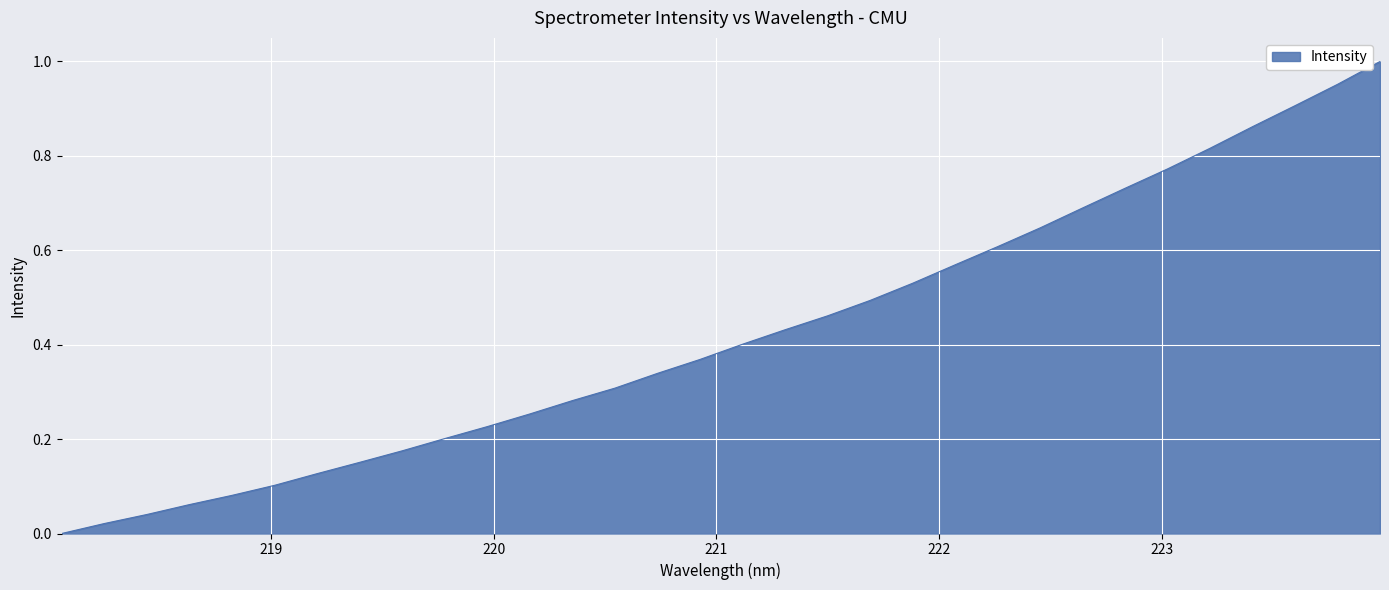

Does the chart display data point markers on the line(s)?

No